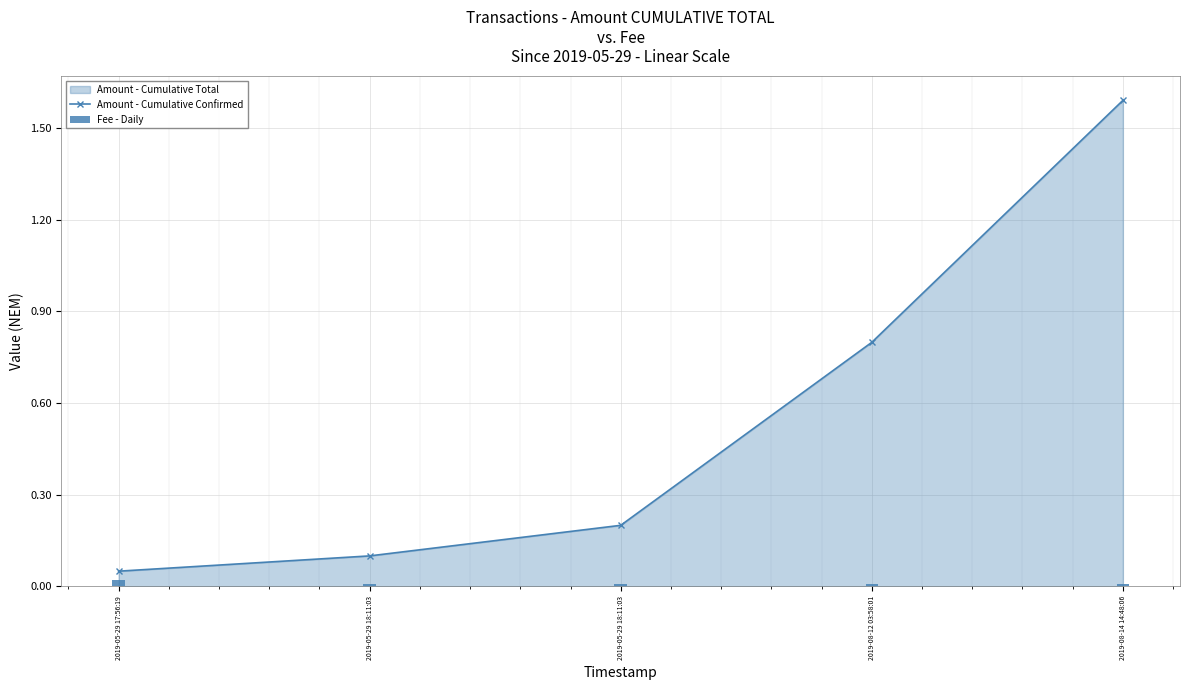

How many groups of bars are there?

5